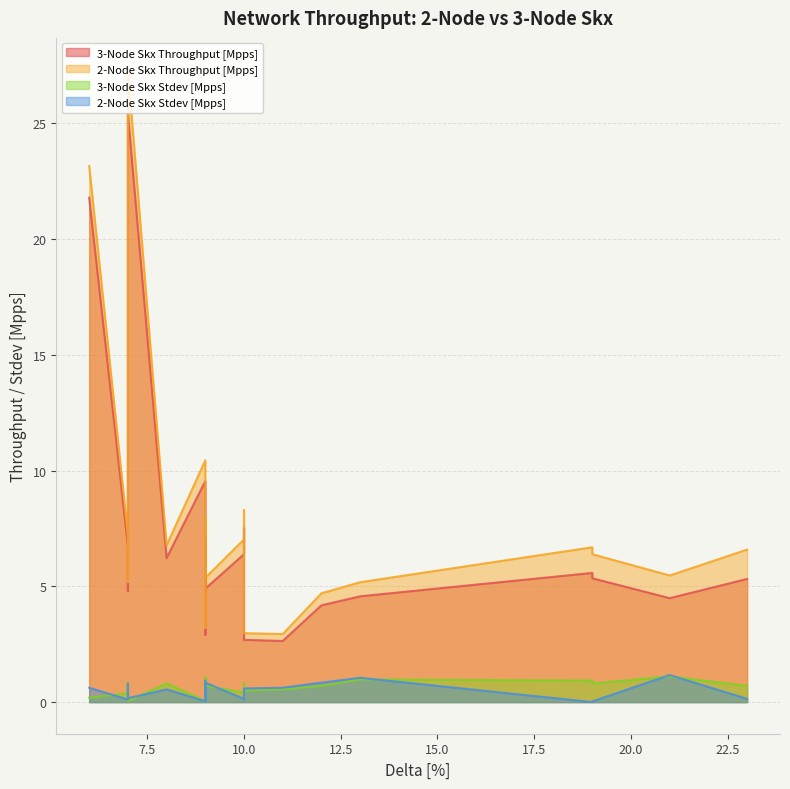

Rank the series by their maximum value, from lowest to highest.

3-Node Skx Stdev [Mpps], 2-Node Skx Stdev [Mpps], 3-Node Skx Throughput [Mpps], 2-Node Skx Throughput [Mpps]